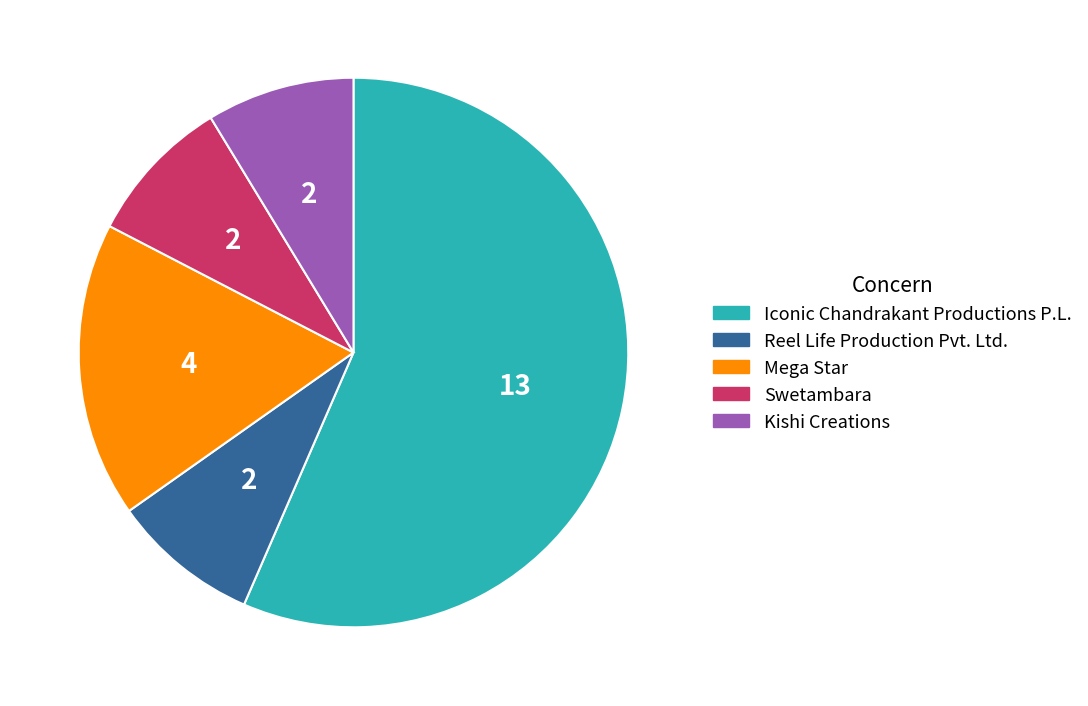

Do Iconic Chandrakant Productions P.L. and Reel Life Production Pvt. Ltd. together represent more than half of the pie?

Yes